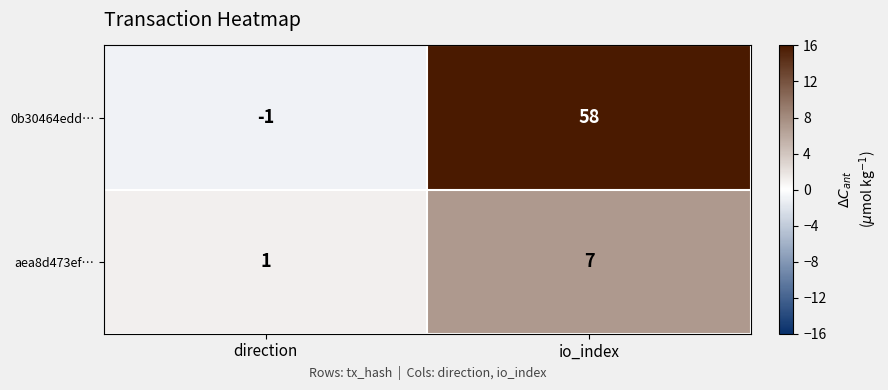

The value of aea8d473ef… at io_index is 2. True or false?

False